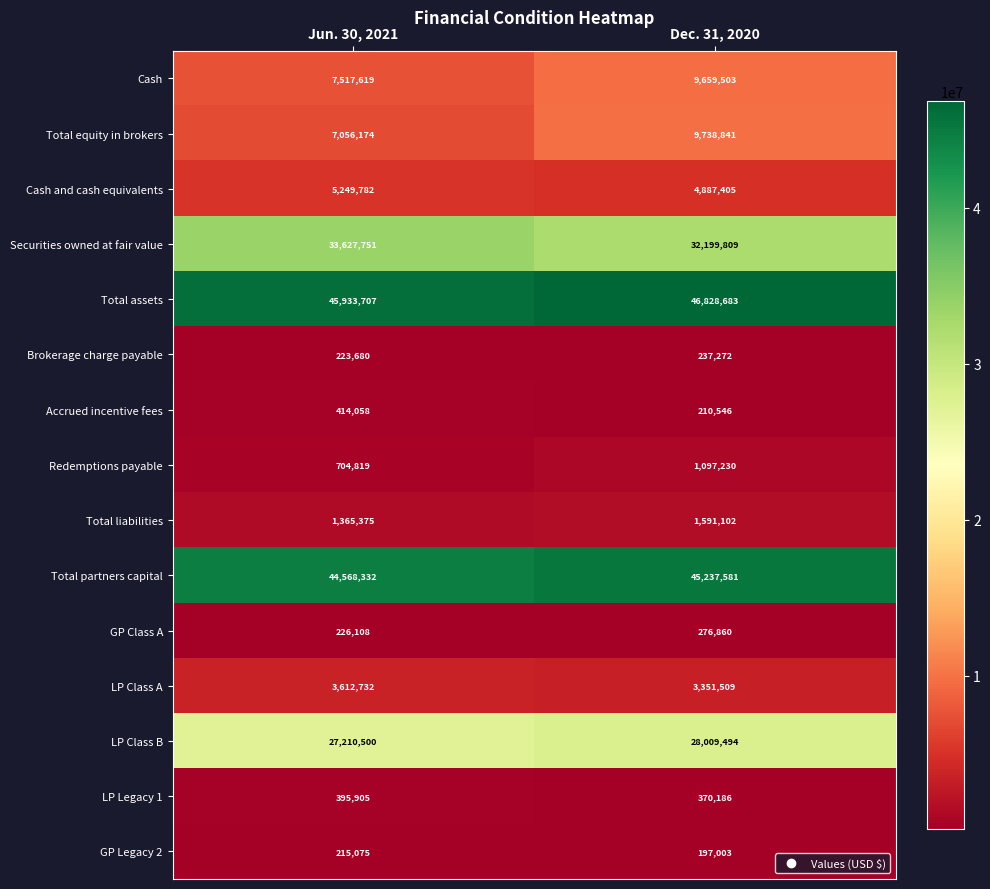

At how many categories does at least one series exceed 27037525?

2